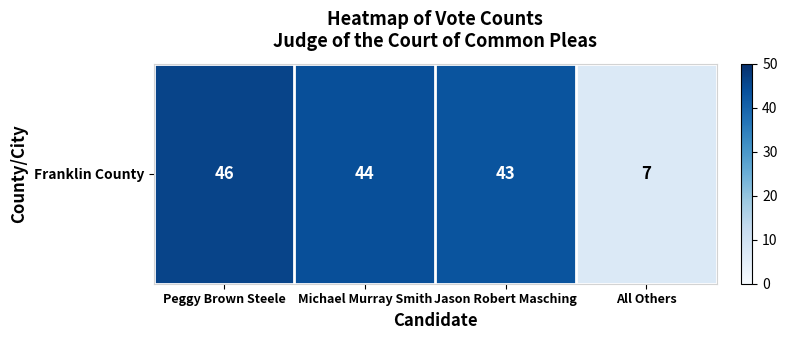

What is the difference between the values at All Others and Peggy Brown Steele?

39